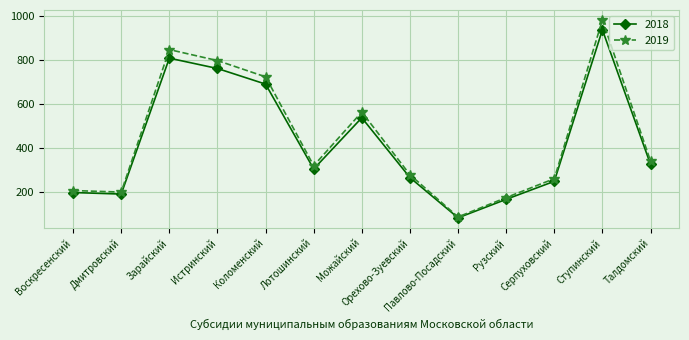

Is it true that 2019 equals 201 at Дмитровский?

True